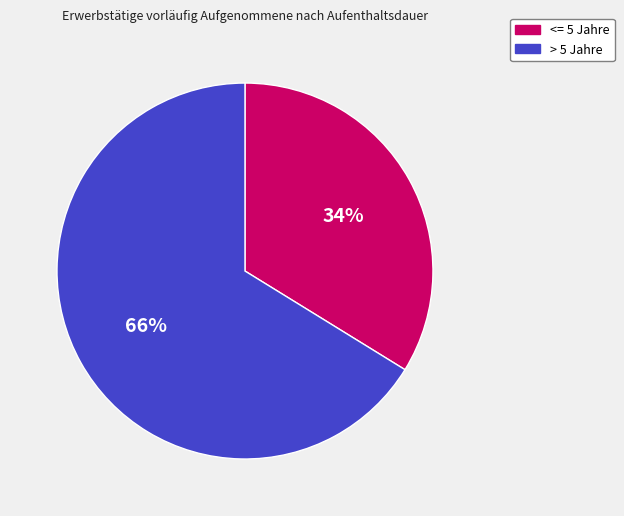

To the nearest percent, what is the difference between the largest and smallest slice percentages?

32%